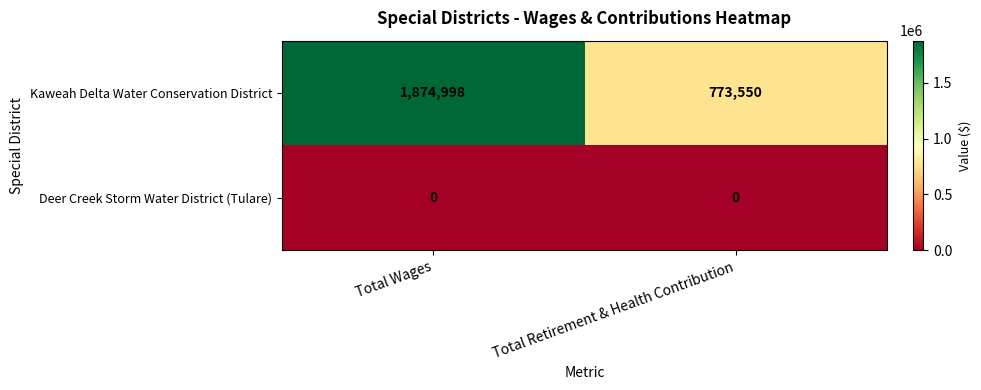

Which series has the largest range (max minus min)?

Kaweah Delta Water Conservation District